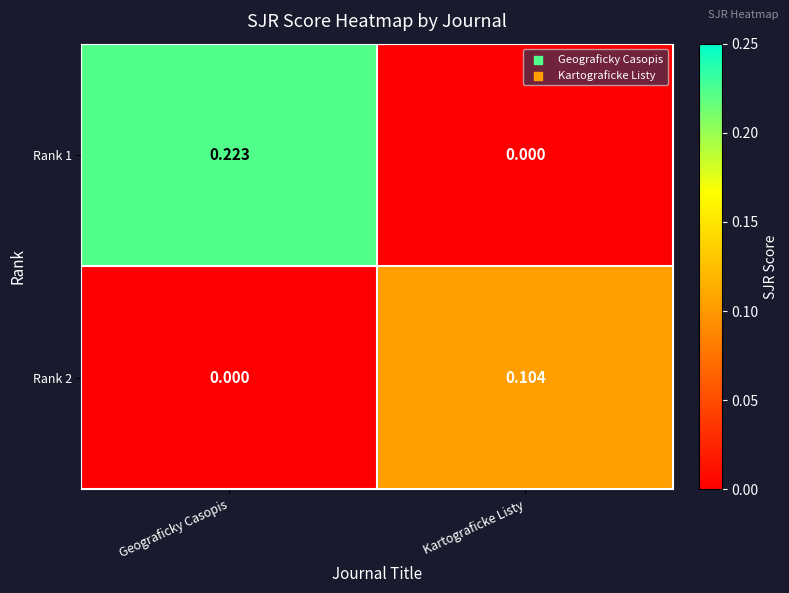

At which category is the sum across all series the highest?

Geograficky Casopis